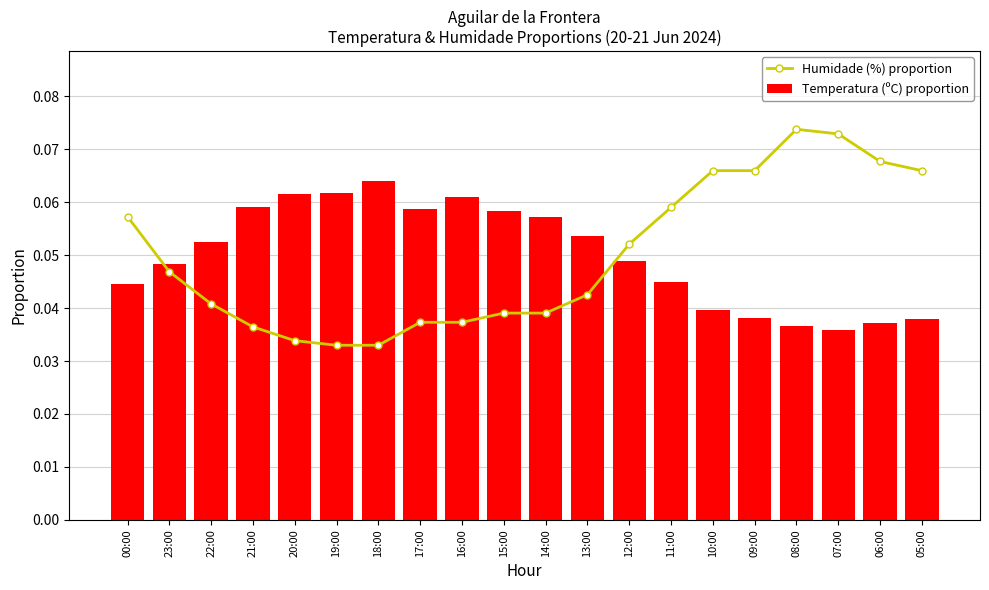

What is the total value across all series at 13:00?

0.1